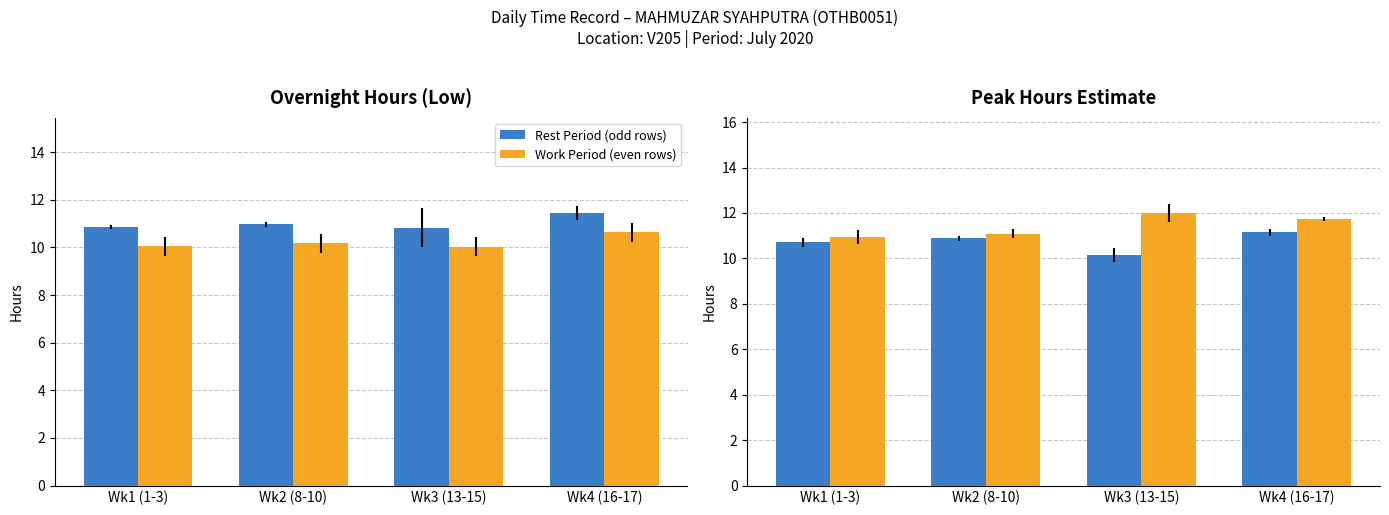

What is the label of the 2nd bar from the left?

Wk2 (8-10)